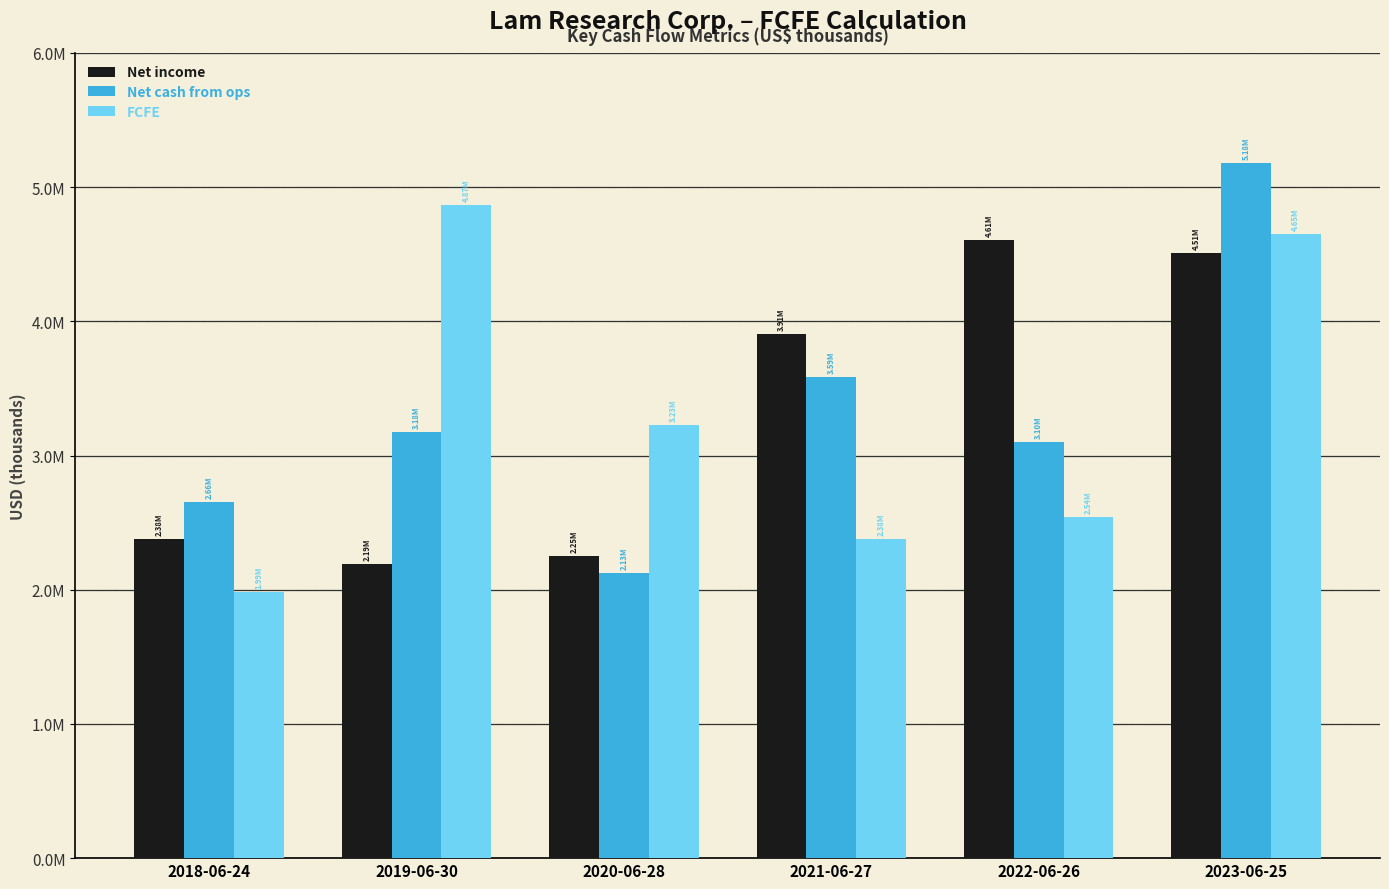

True or false: FCFE has a value of 3367999 at 2021-06-27.

False